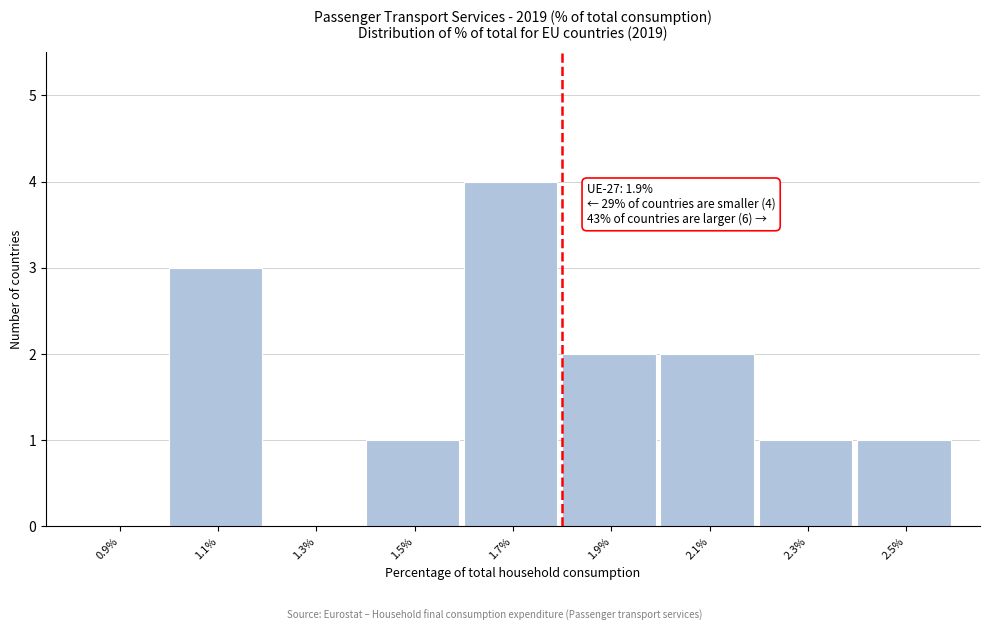

Reading right to left, list all the values displayed in this chart.

2.5%=1	2.3%=1	2.1%=2	1.9%=2	1.7%=4	1.5%=1	1.3%=0	1.1%=3	0.9%=0